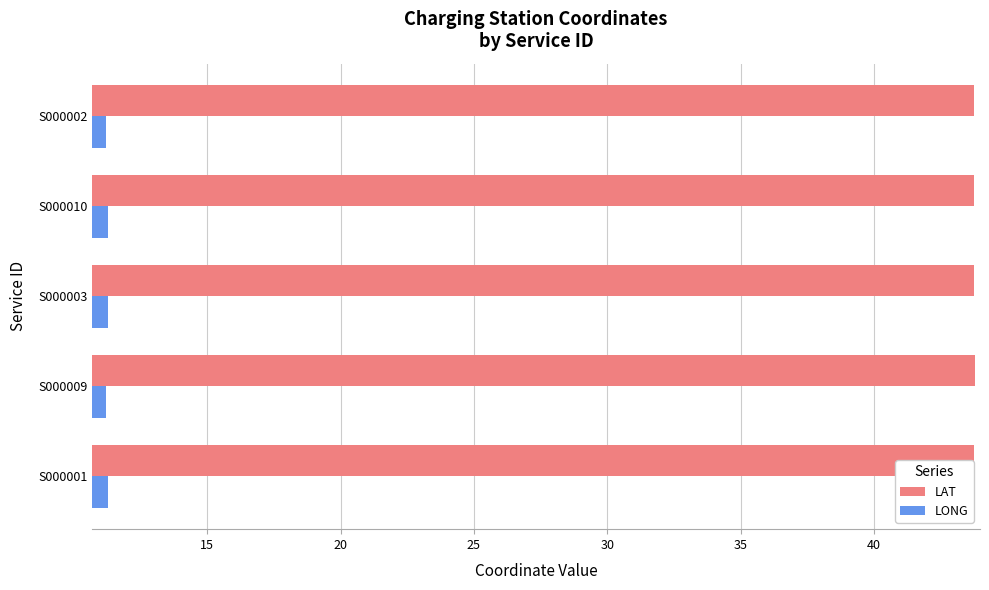

What is the value of the LAT bar at the 2nd from the left?

43.8